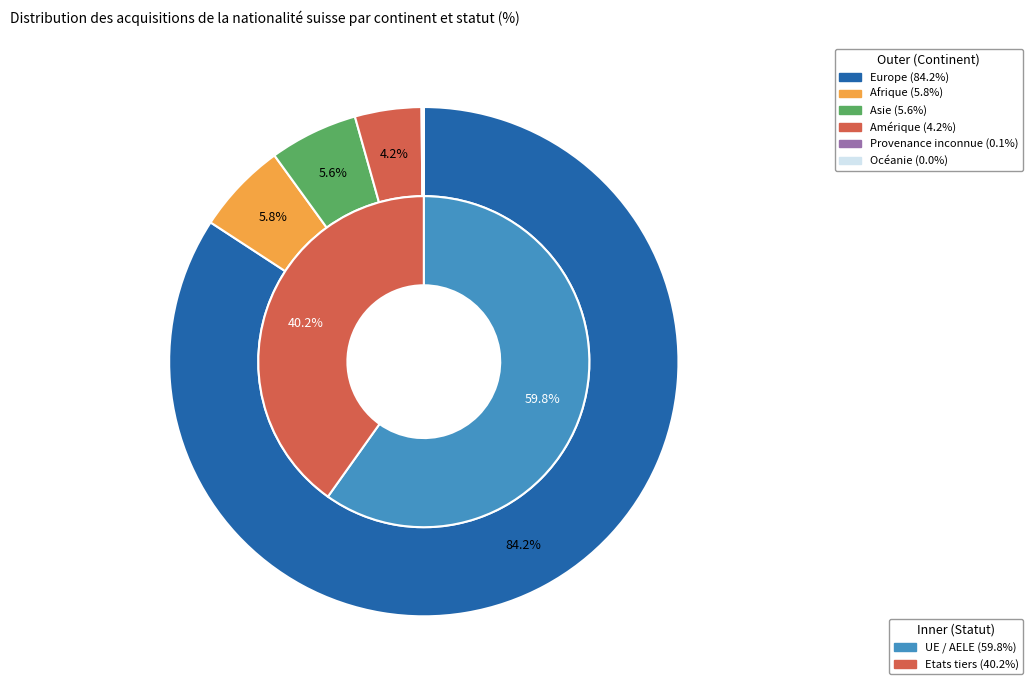

To the nearest percent, what is the combined percentage of Océanie and Europe?

84%